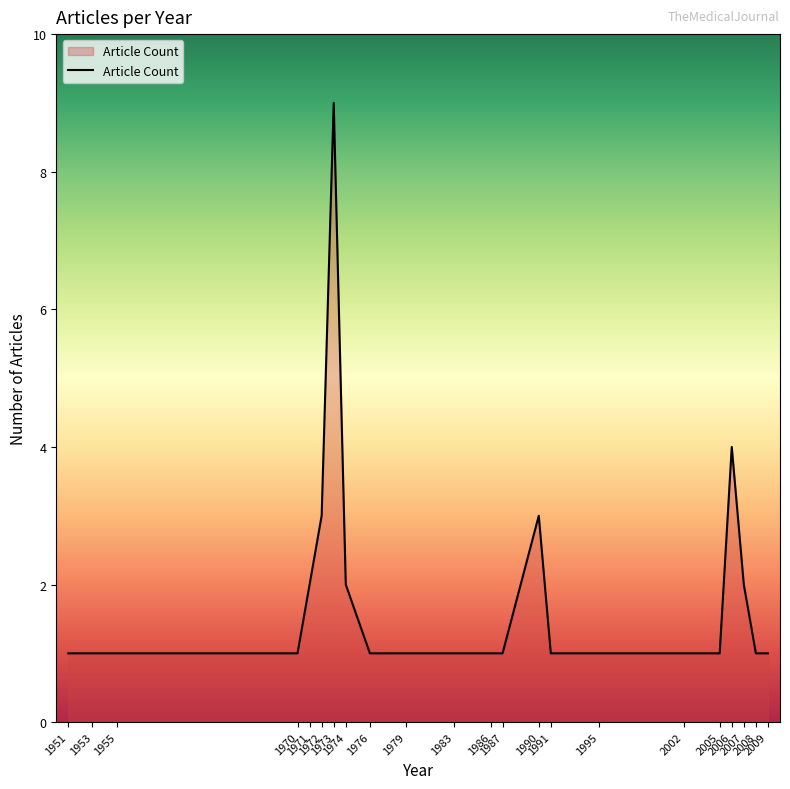

What is the difference between the maximum and minimum values?

8